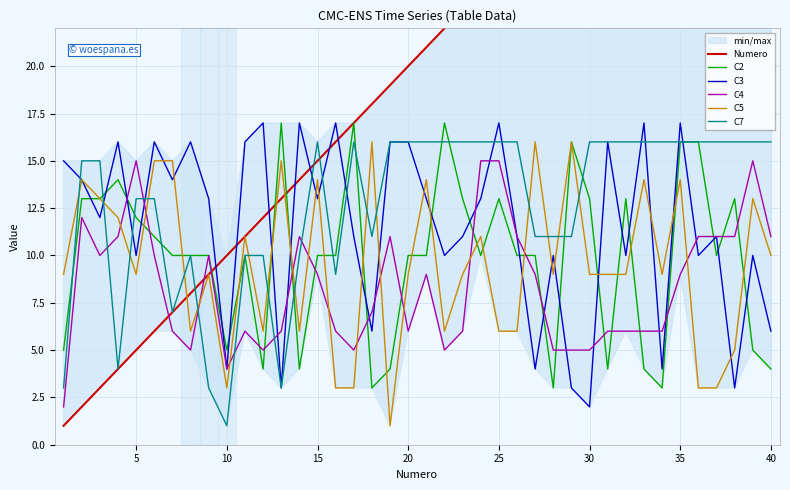

True or false: C5 and C4 cross at least once.

True